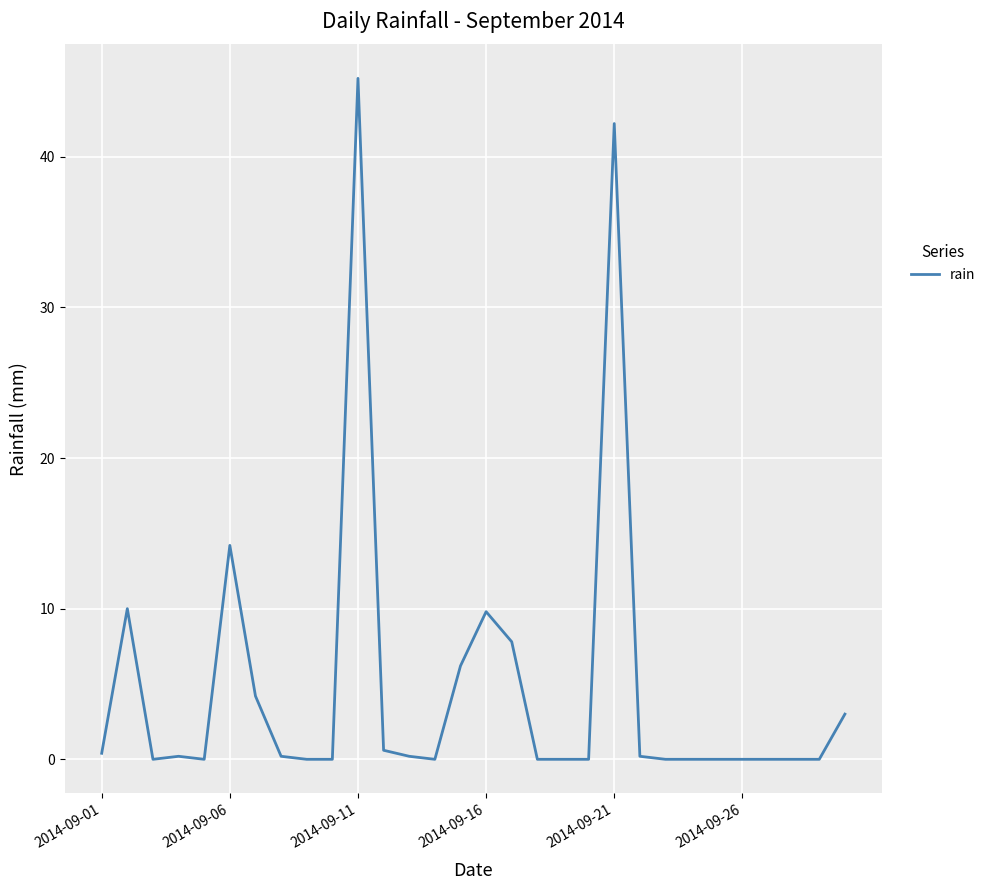

What is the greatest value displayed?

45.2